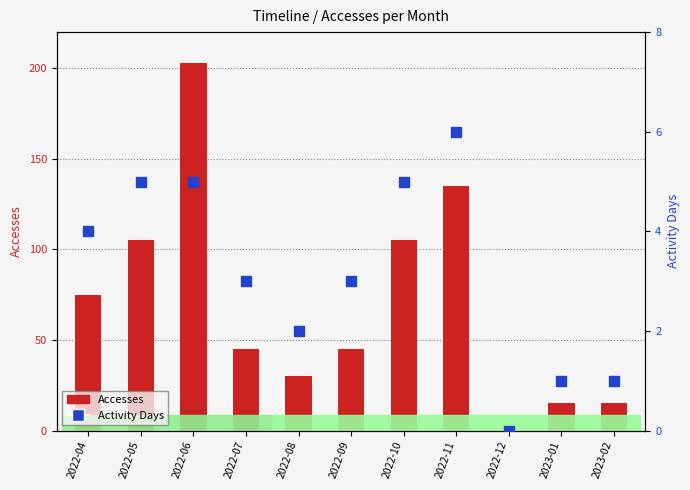

What are all the series names shown in the legend?

Accesses, Activity Days